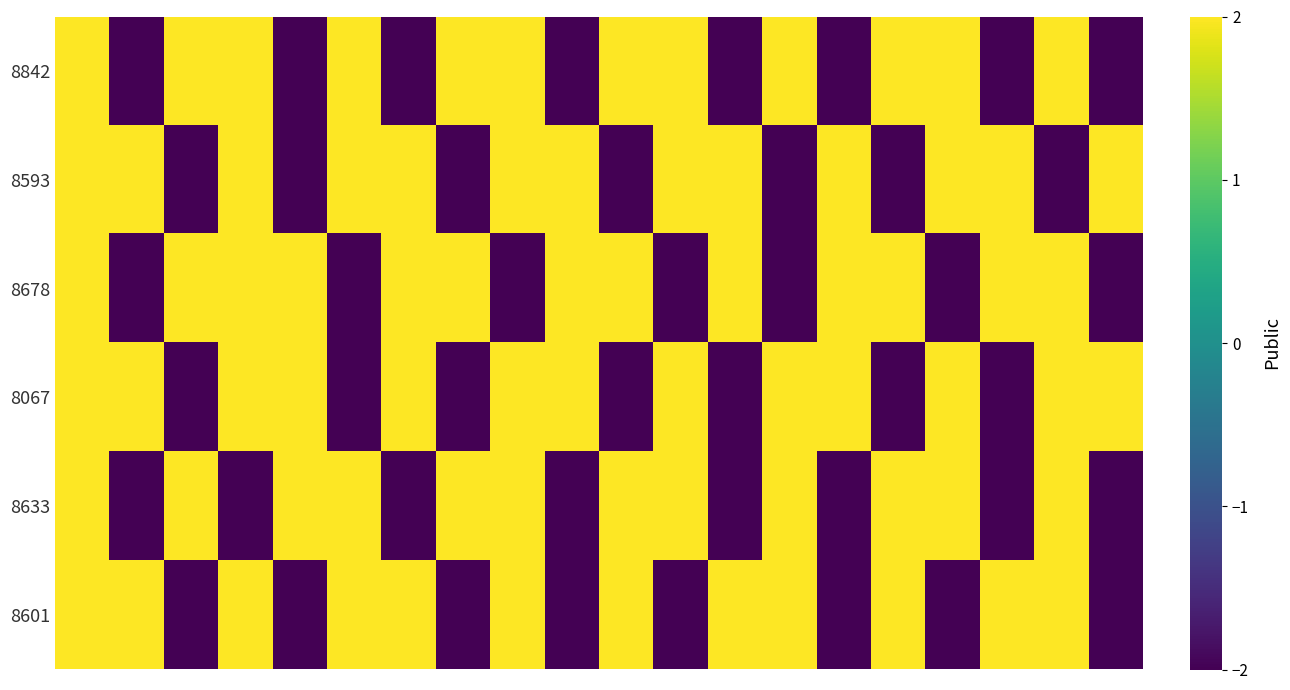

Reading right to left, list all the values displayed in this chart.

8842: -2	2	-2	2	2	-2	2	-2	2	2	-2	2	2	-2	2	-2	2	2	-2	2
8593: 2	-2	2	2	-2	2	-2	2	2	-2	2	2	-2	2	2	-2	2	-2	2	2
8678: -2	2	2	-2	2	2	-2	2	-2	2	2	-2	2	2	-2	2	2	2	-2	2
8067: 2	2	-2	2	-2	2	2	-2	2	-2	2	2	-2	2	-2	2	2	-2	2	2
8633: -2	2	-2	2	2	-2	2	-2	2	2	-2	2	2	-2	2	2	-2	2	-2	2
8601: -2	2	2	-2	2	-2	2	2	-2	2	-2	2	-2	2	2	-2	2	-2	2	2